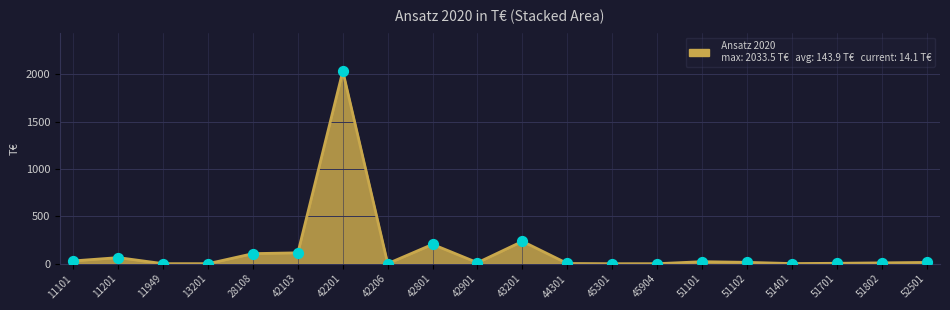

What is the change in value from 42201 to 44301?

-2030.6